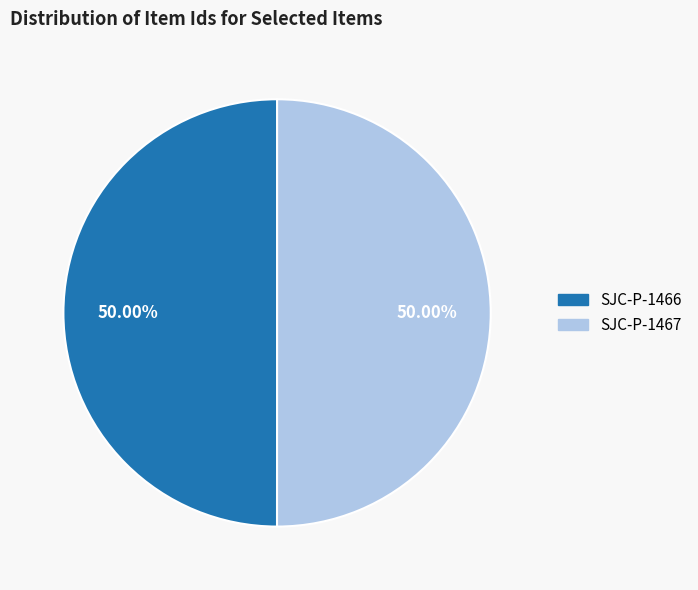

Count the number of slices in the pie.

2